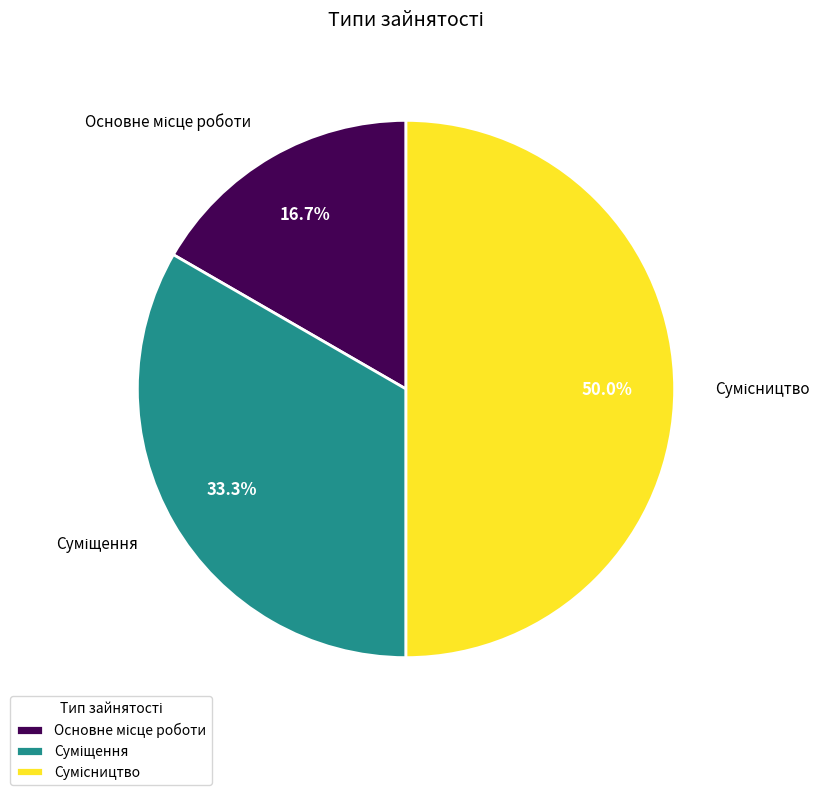

Is it true that Суміщення is 40% of the pie?

False